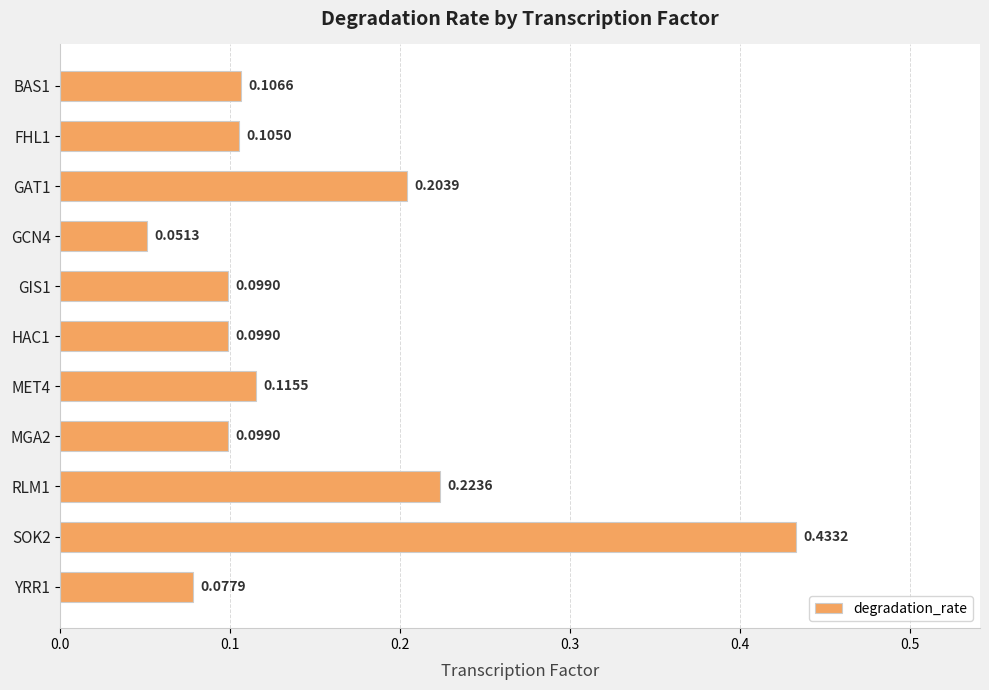

What is the sum of the values at MGA2 and SOK2?

0.5